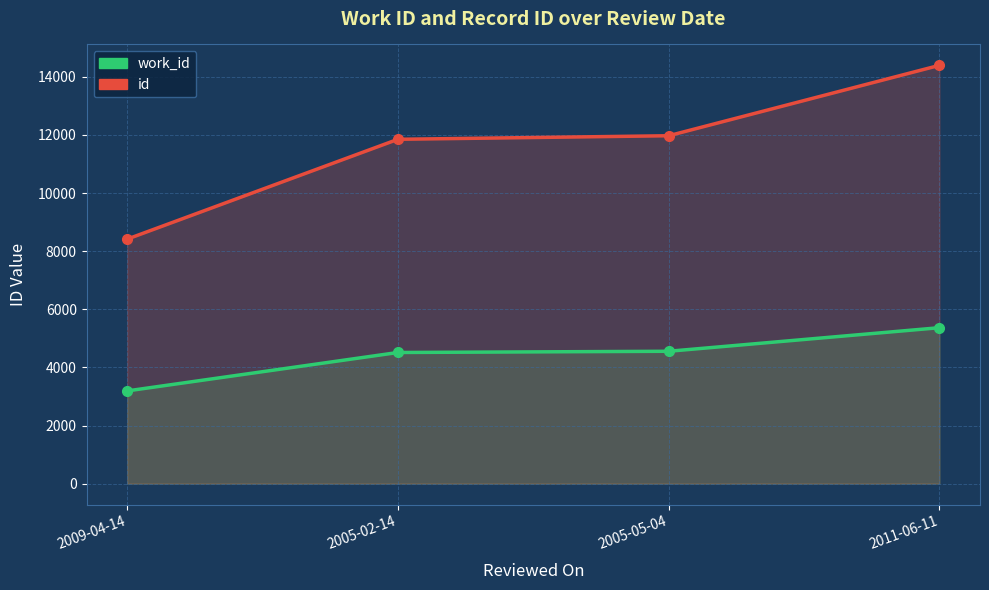

What is the minimum value for id?

8414